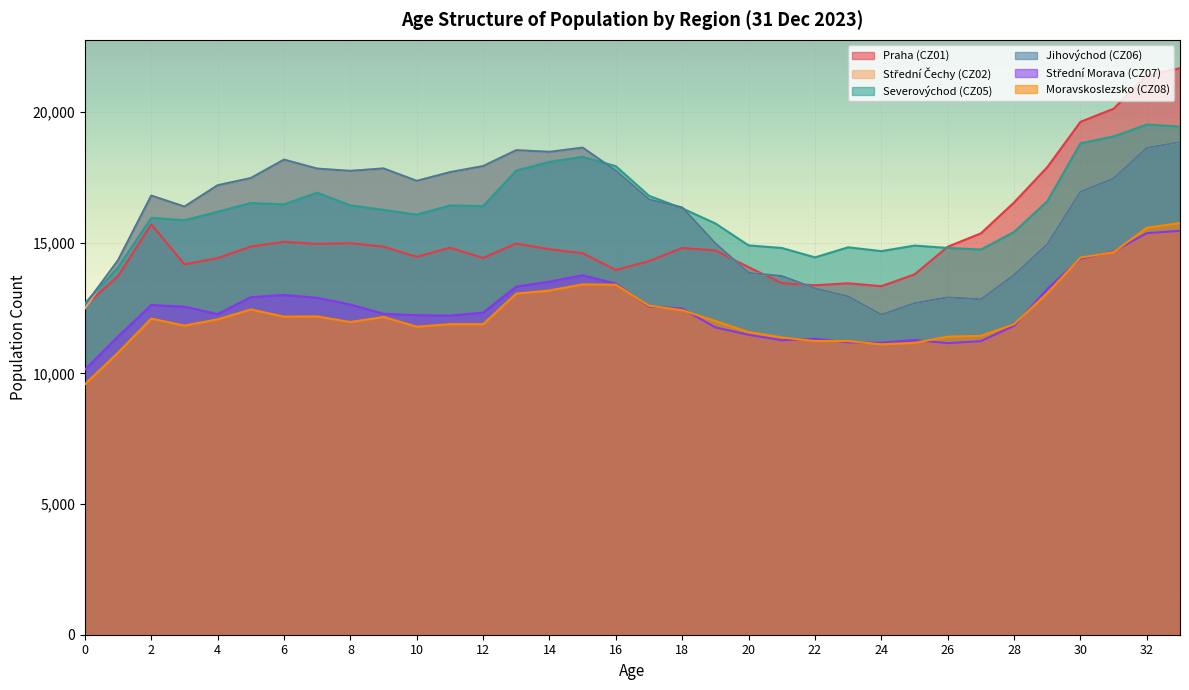

What is the value of the Jihovýchod (CZ06) point at the 1st from the left?

12615